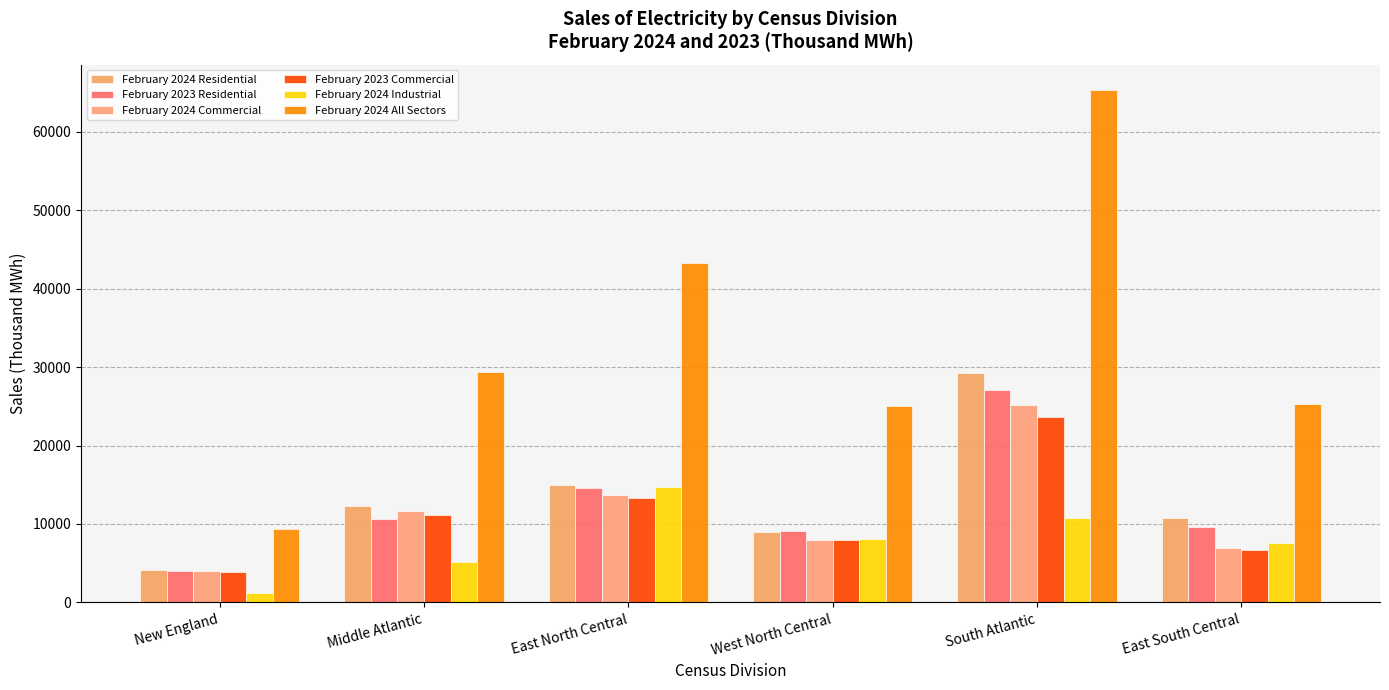

What is the label of the 6th bar from the right?

New England